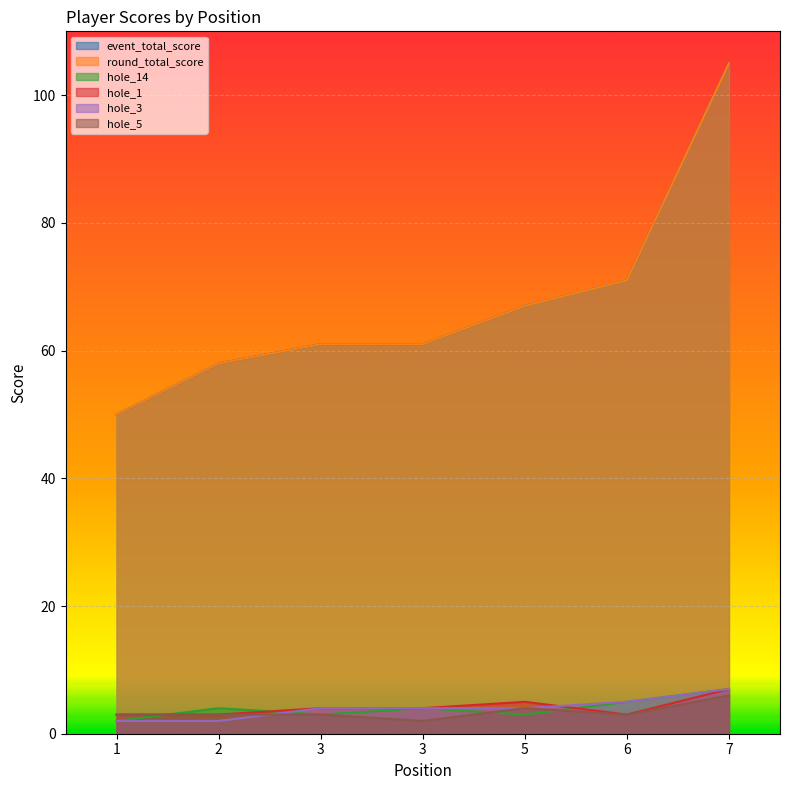

What is the value of the hole_5 point at the 7th from the left?

6